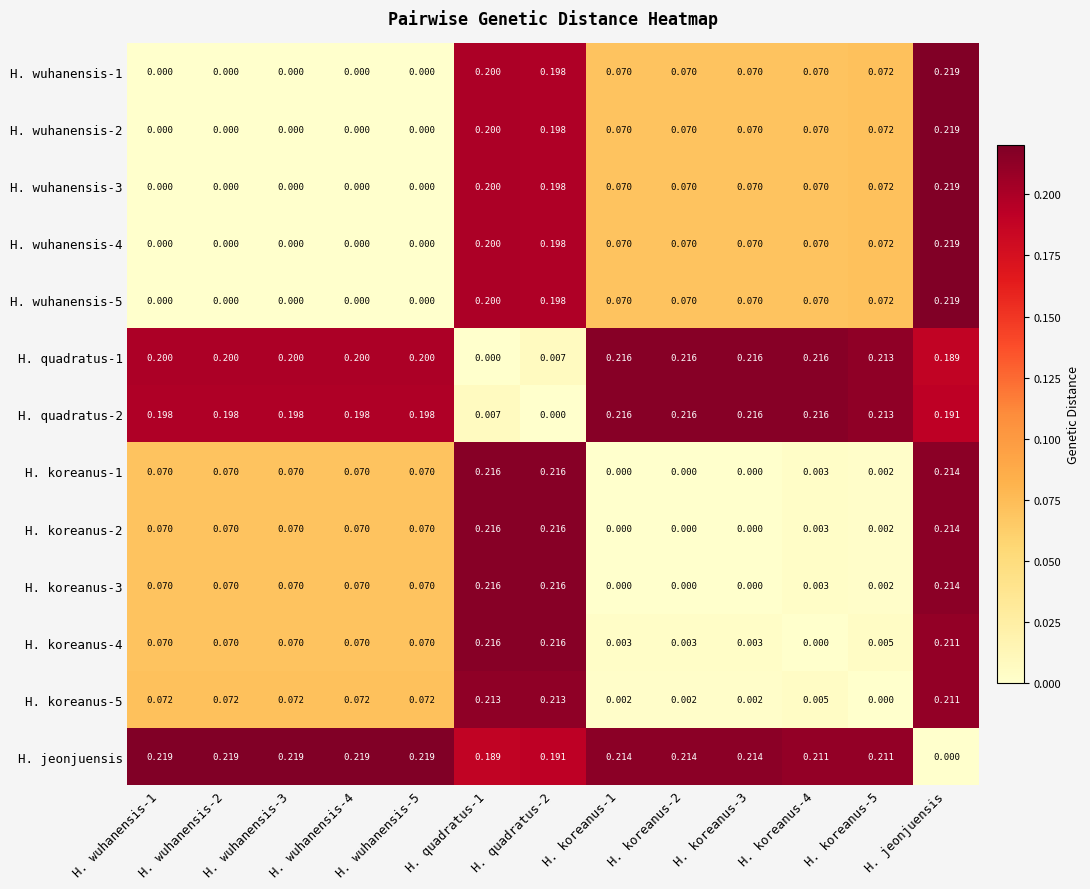

Which series has the largest total across all categories?

H. jeonjuensis